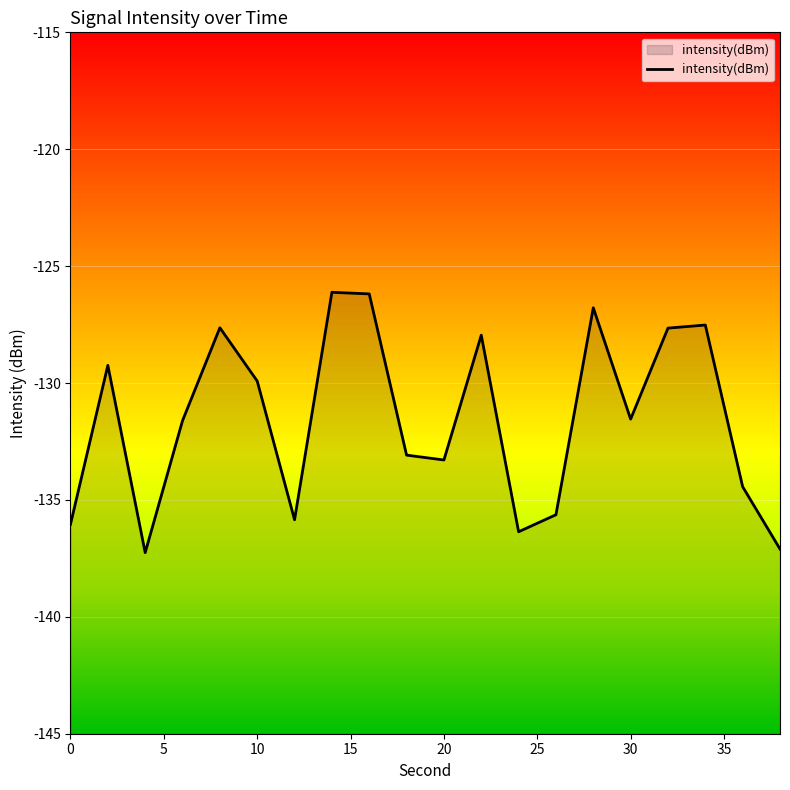

What is the minimum value shown in the chart?

-137.3